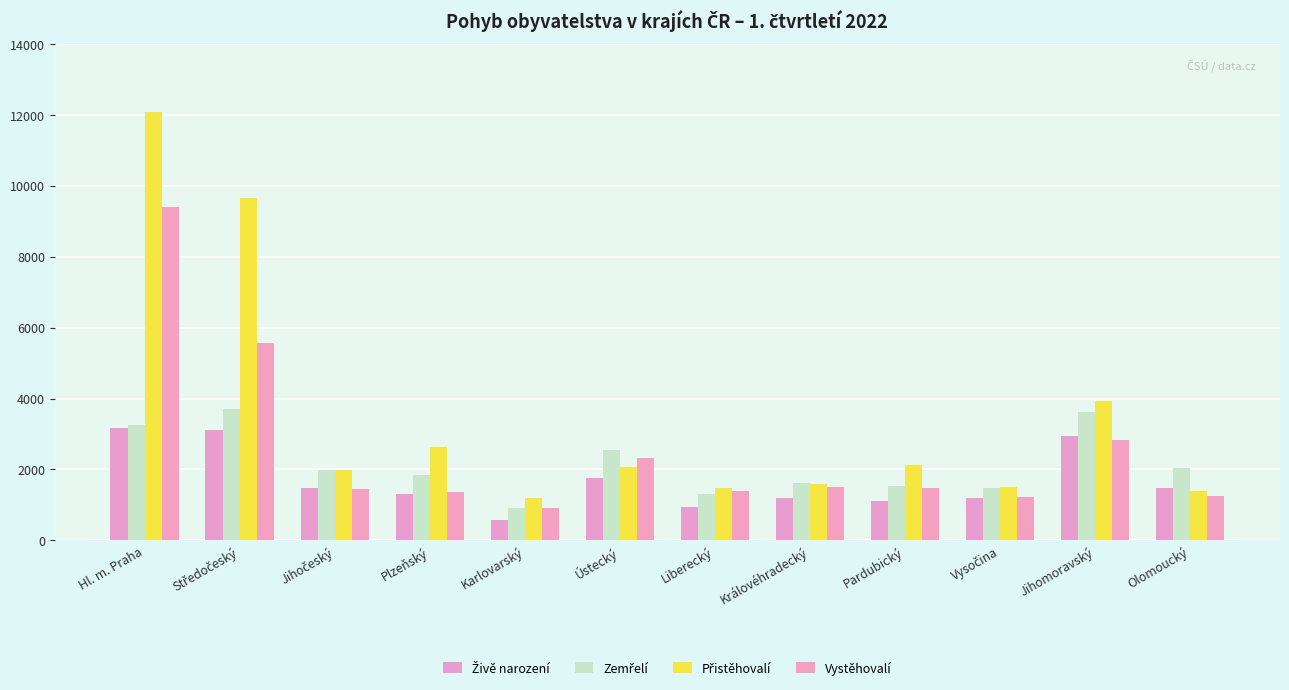

Count the number of categories in the chart.

12